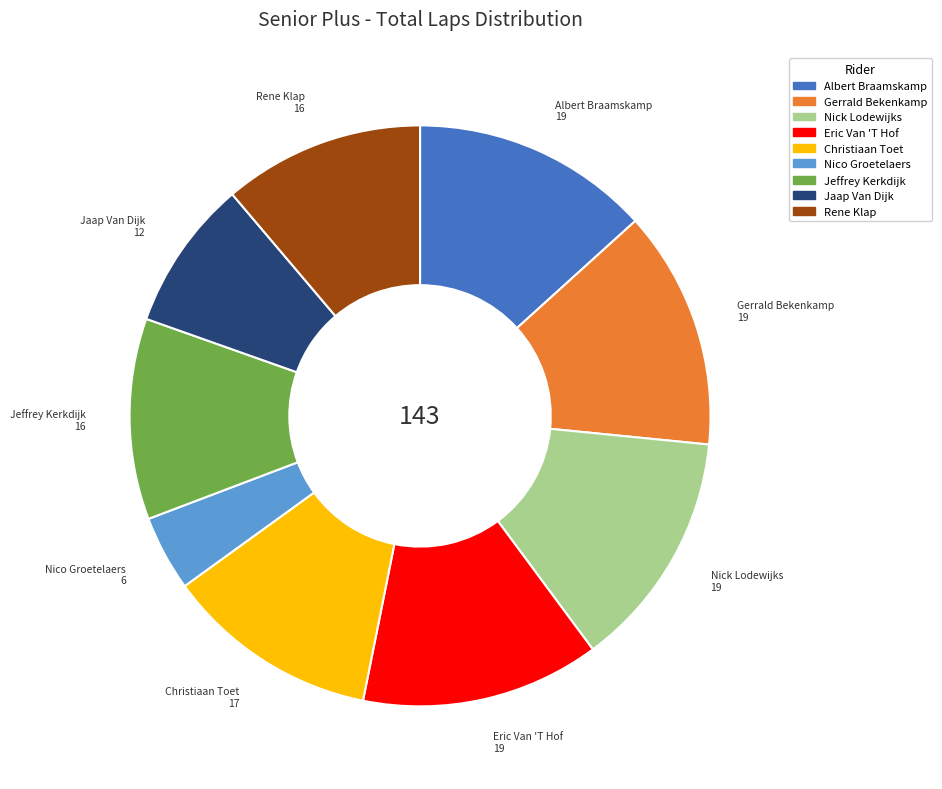

How many slices are in this pie chart?

9